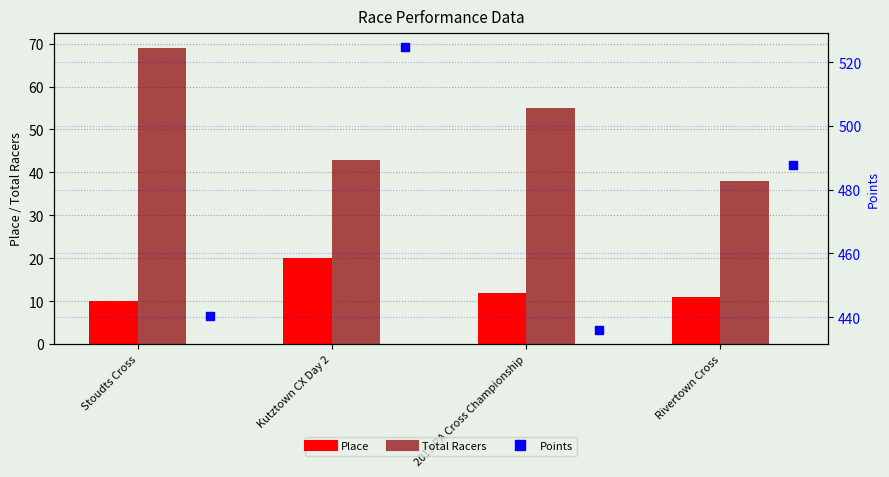

What are all the series names shown in the legend?

Place, Total Racers, Points